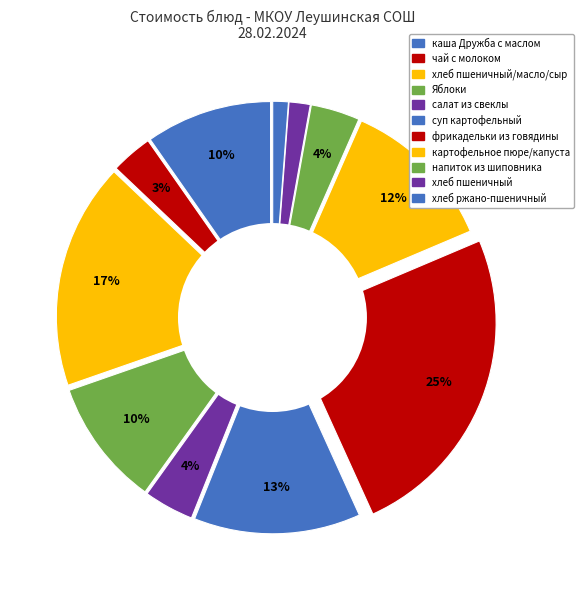

What portion of the pie excludes каша Дружба с маслом?

90.3%